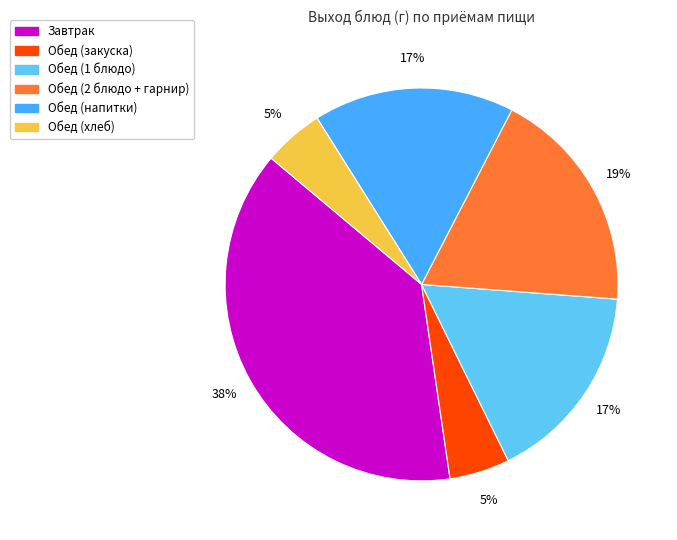

How many segments does this pie chart have?

6